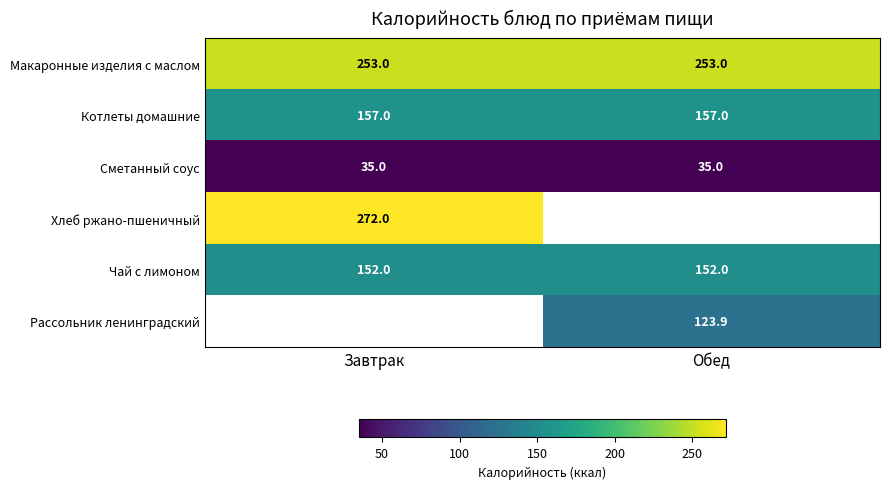

What is the minimum value for Сметанный соус?

35.0